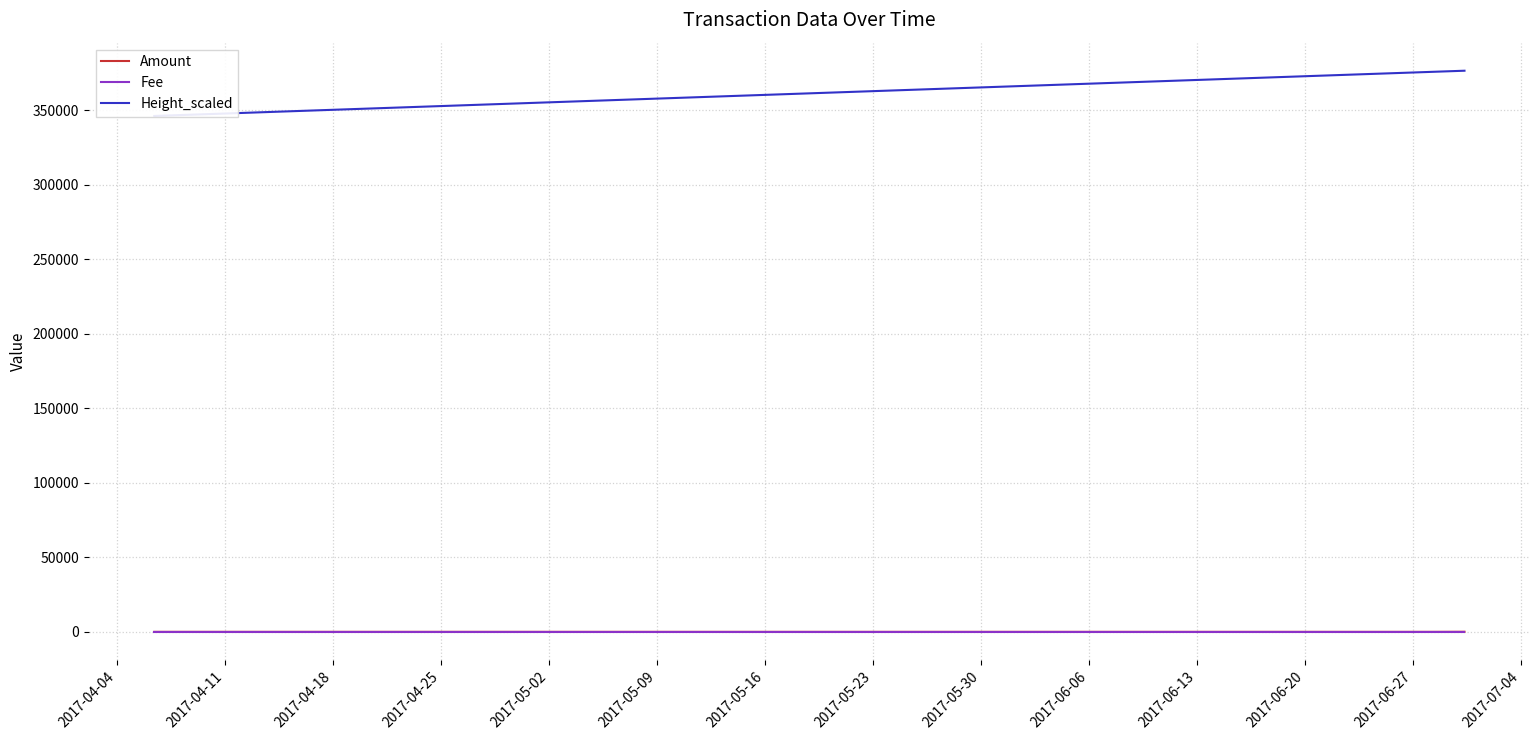

At which label does Amount reach its peak?

2017-05-02